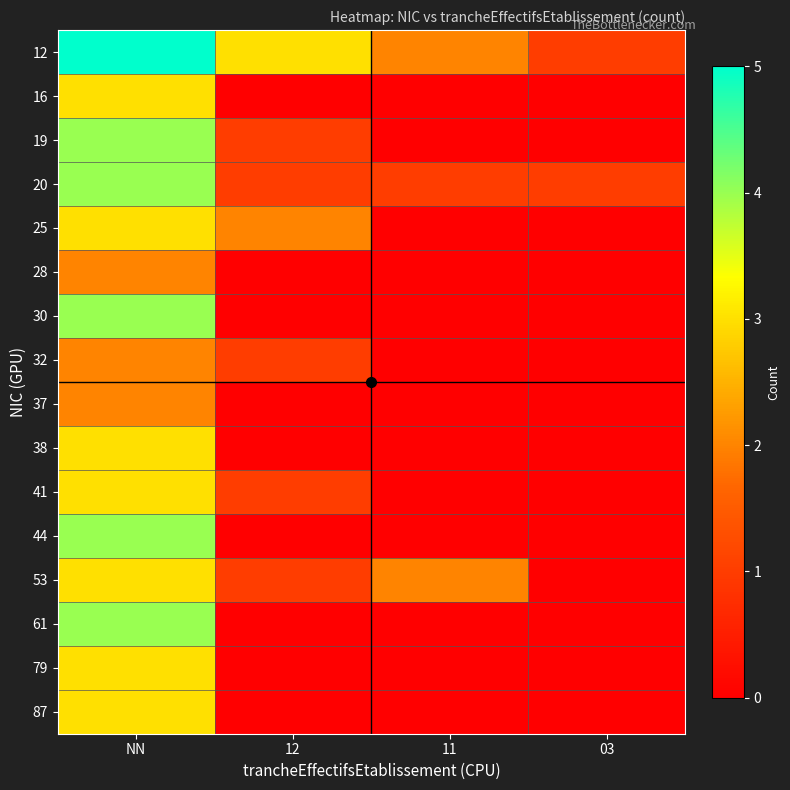

At which category is the sum across all series the highest?

NN